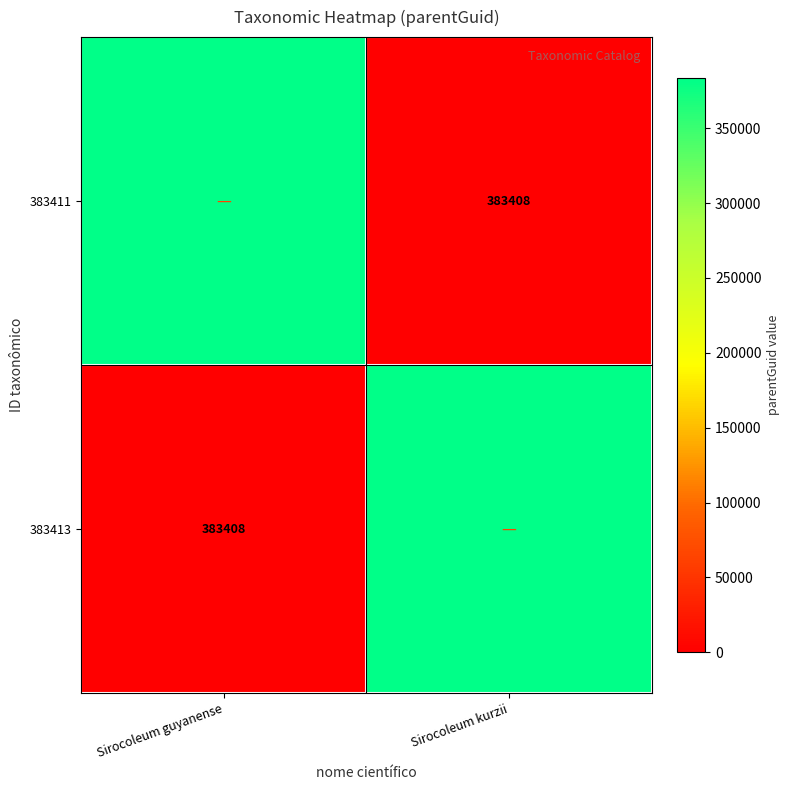

The 383411 series shows 545888 at Sirocoleum guyanense. True or false?

False